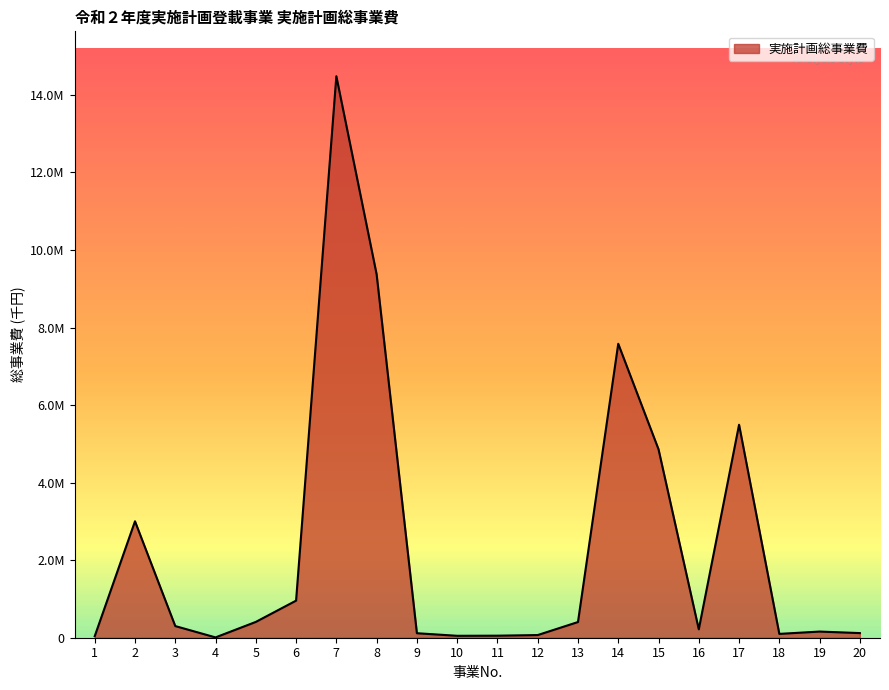

What is the average value?

2389128